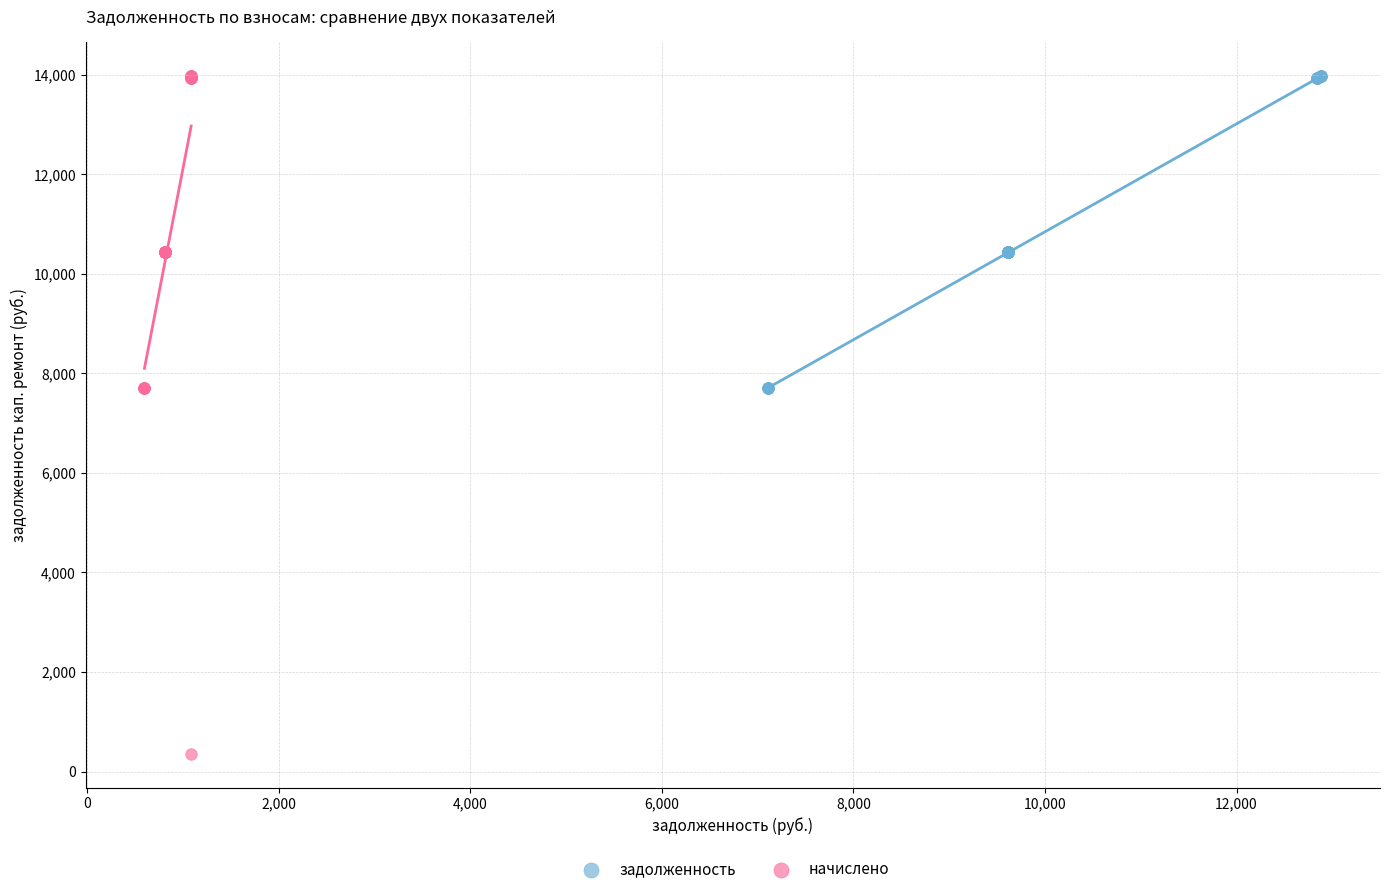

Which series contains the lowest Y value?

начислено